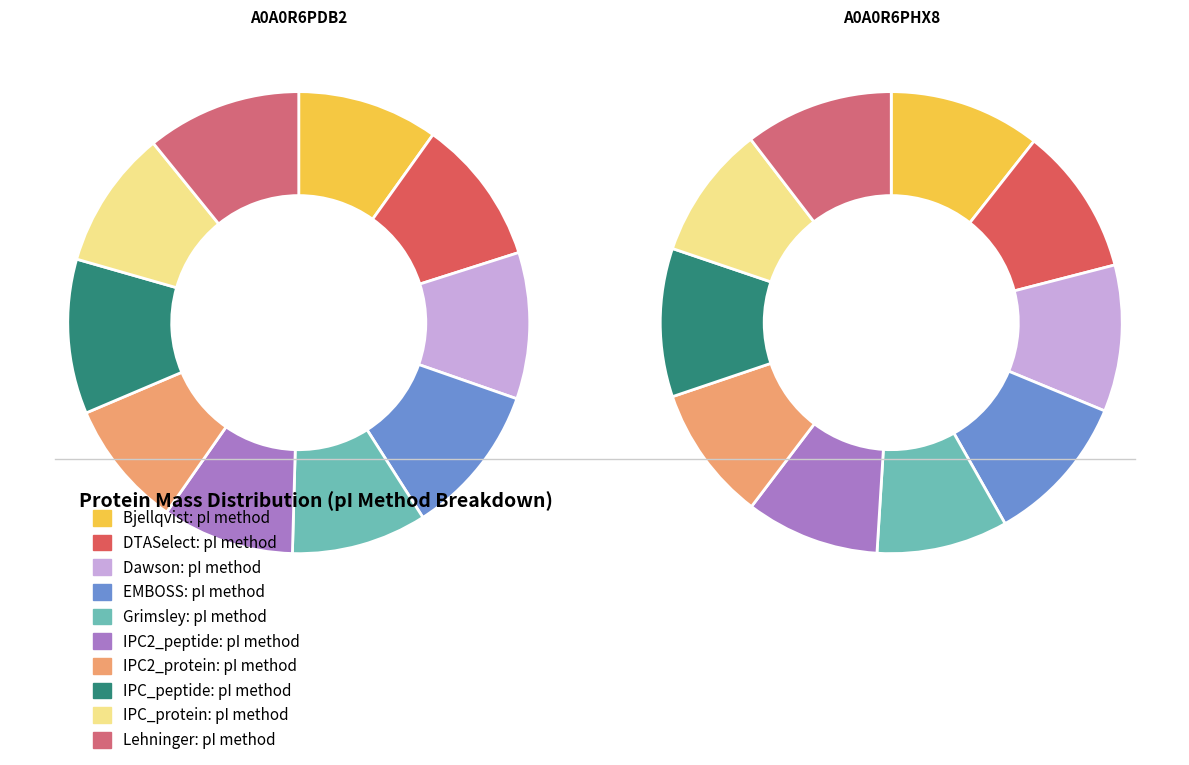

What is the total percentage of A0A0R6PDB2_9CAUD and A0A0R6PHX8_9CAUD?

100.0%